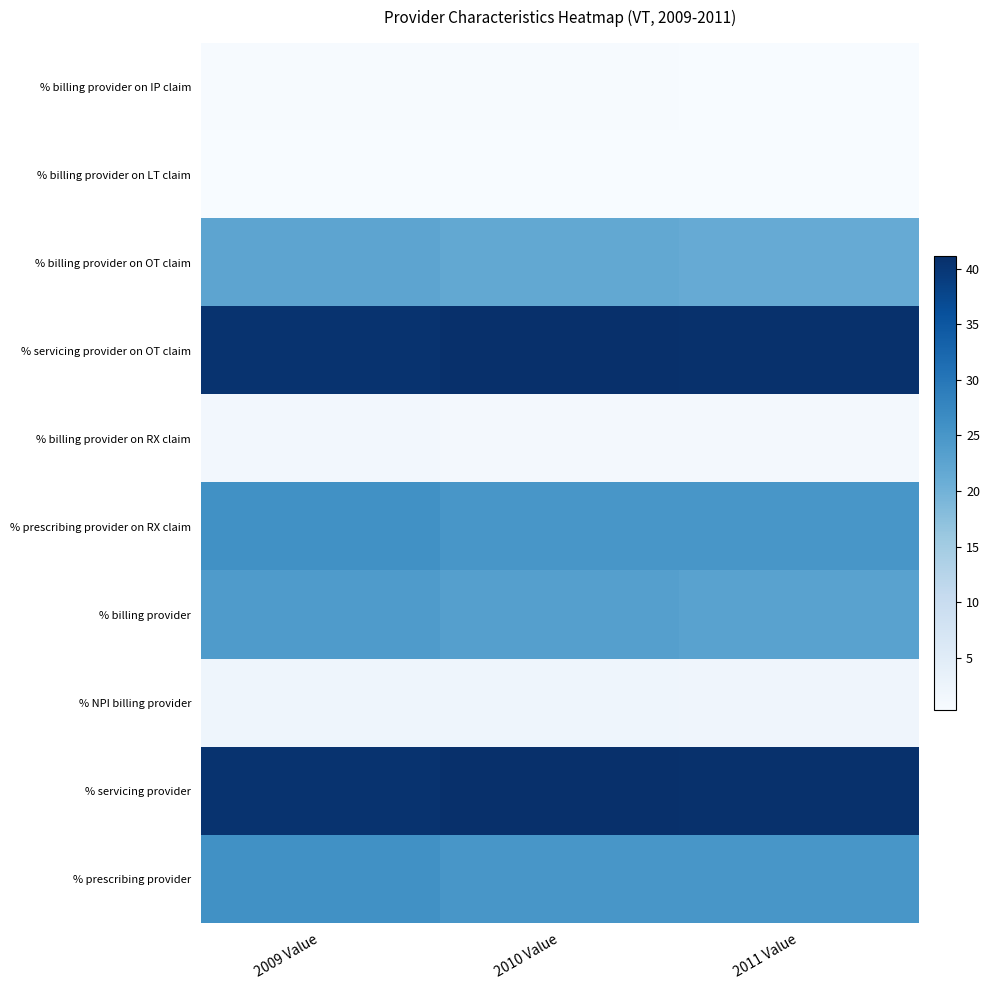

What is the spread (max minus min) of values at 2009 Value?

40.2